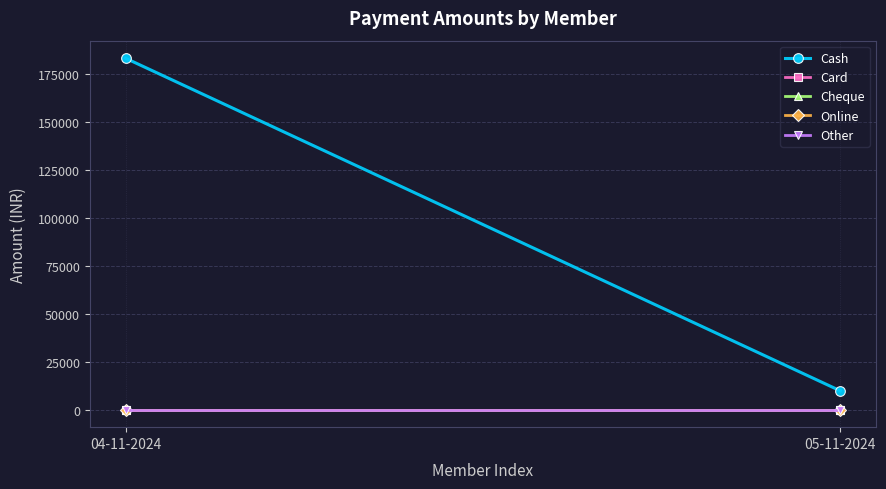

How many categories are shown in the chart?

2